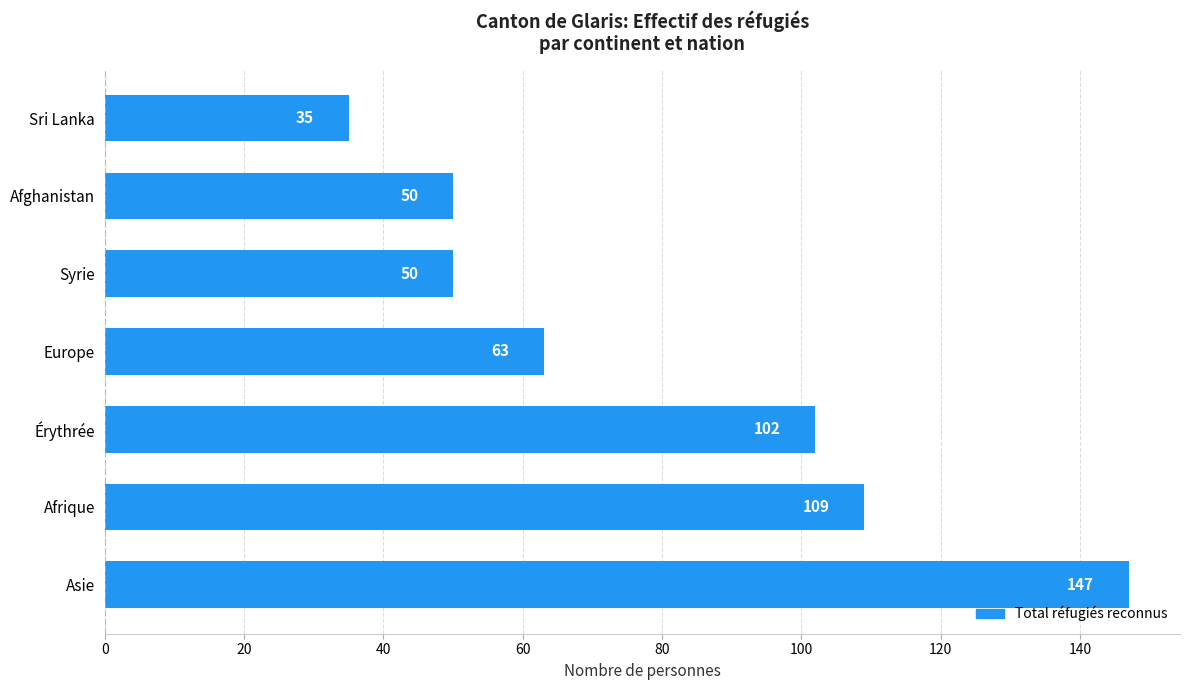

How many data points does each series have?

7